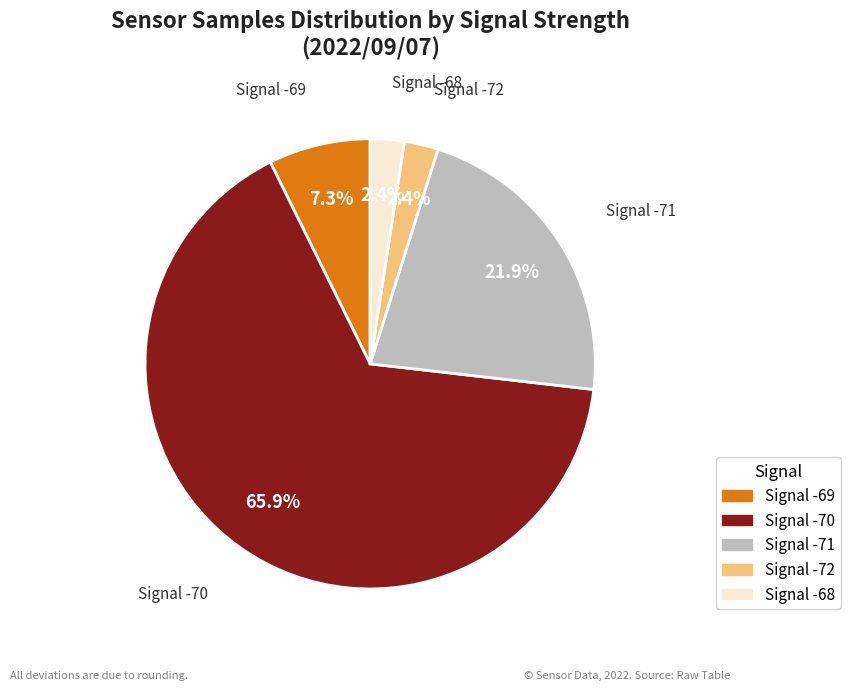

Does any single category account for the majority?

Yes